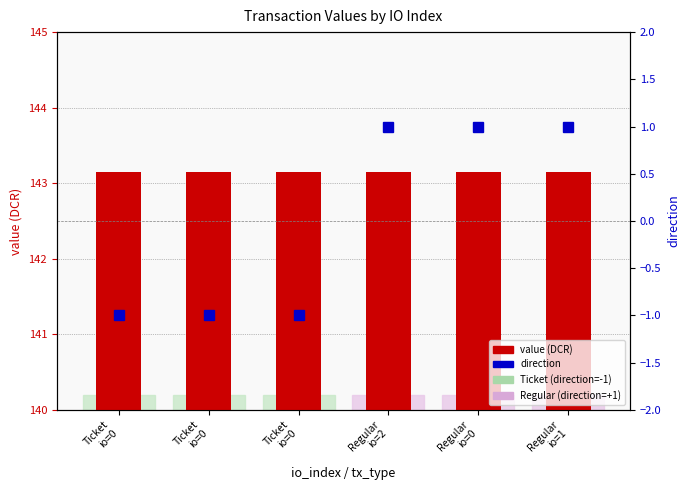

Which label corresponds to the largest value in the chart?

Ticket
io=0